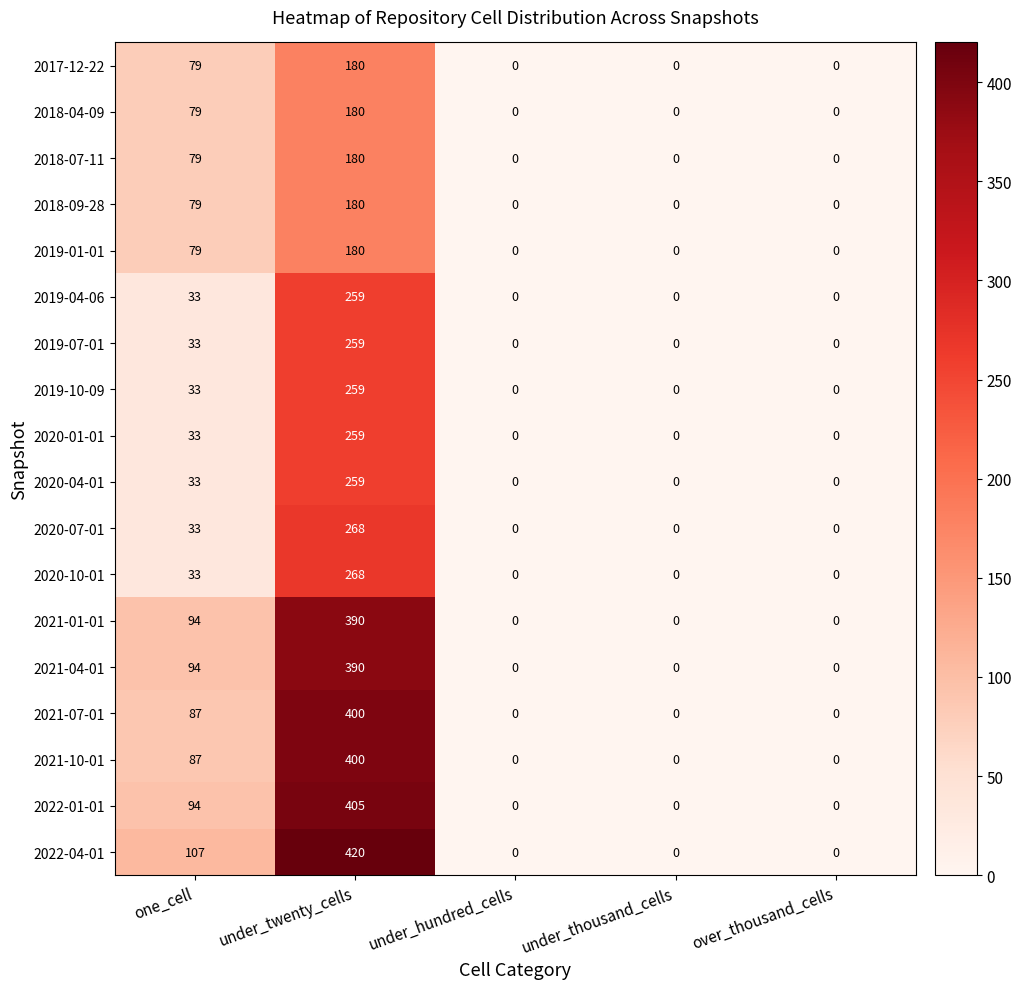

What is the sum of all 2018-09-28 values?

259